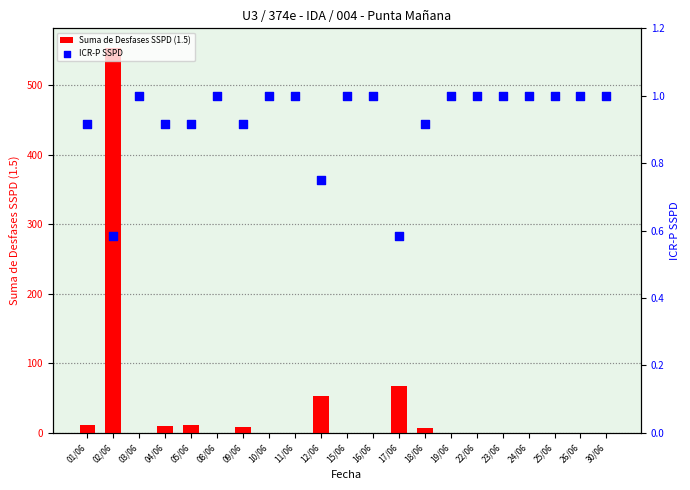

Which series reaches the maximum Y coordinate?

Suma de Desfases SSPD (1.5)